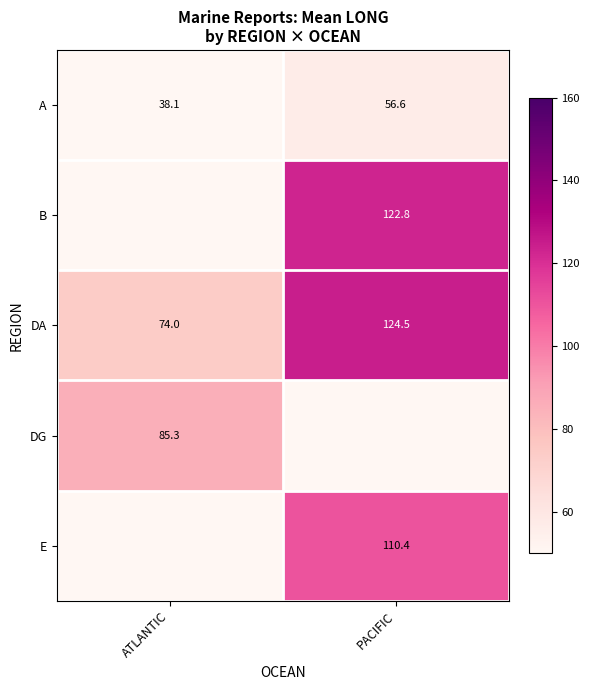

At which category does the chart reach its minimum across all series?

ATLANTIC